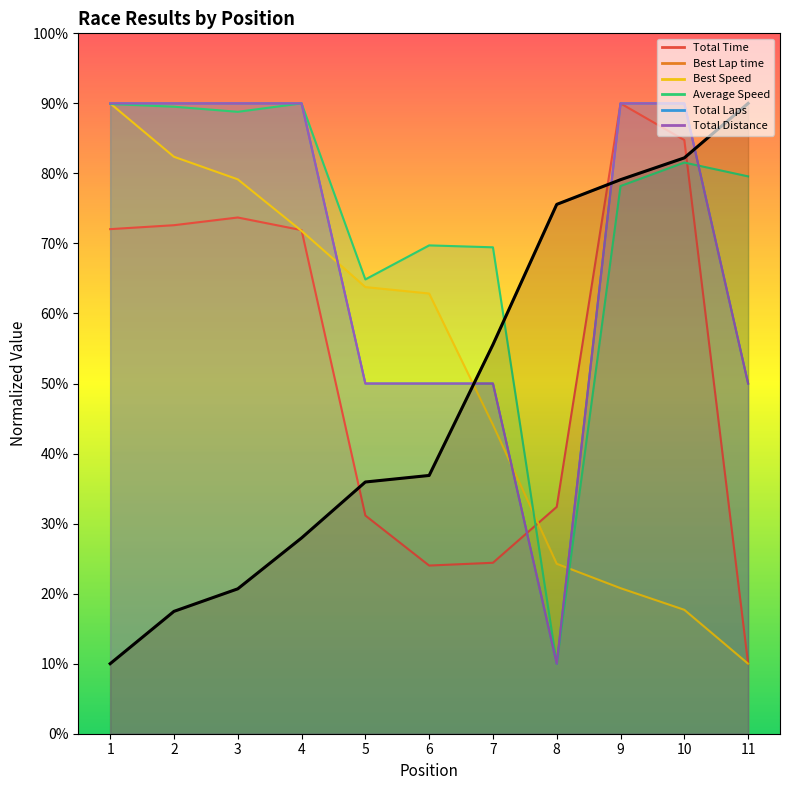

True or false: Total Time has a value of 125.0 at 10.

False